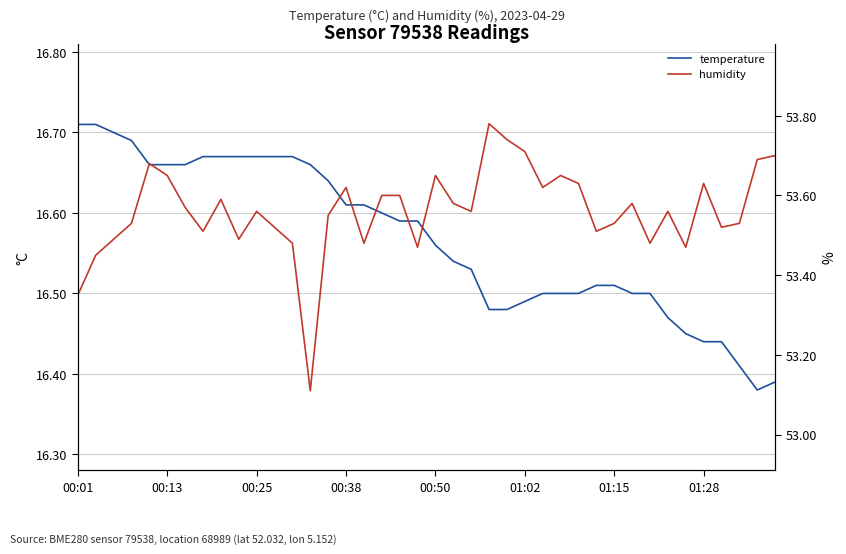

The temperature series shows 22.3 at 21. True or false?

False